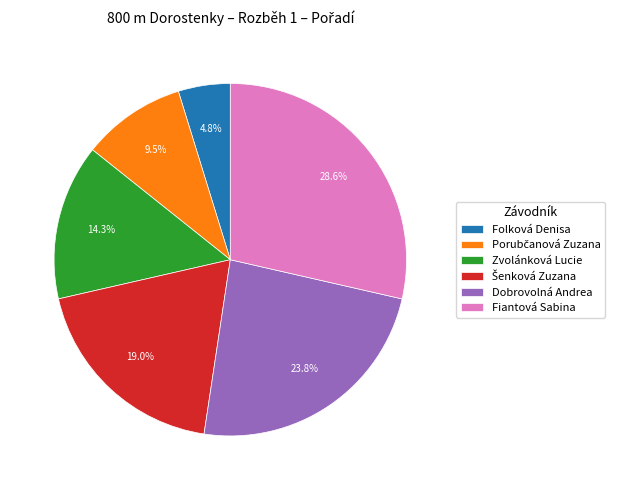

To the nearest percent, what portion does Fiantová Sabina represent?

29%